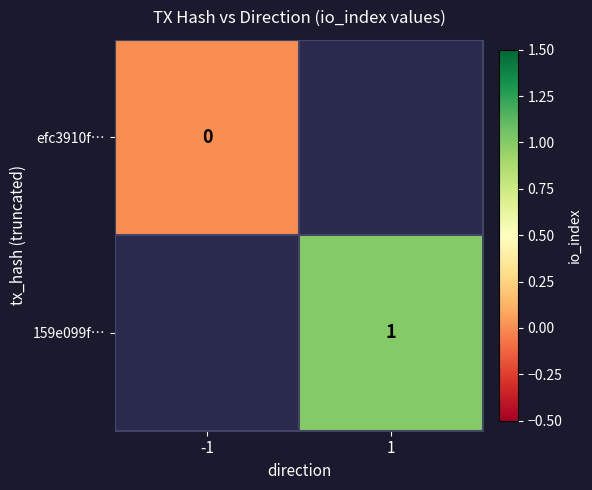

At how many categories does at least one series exceed 0?

1